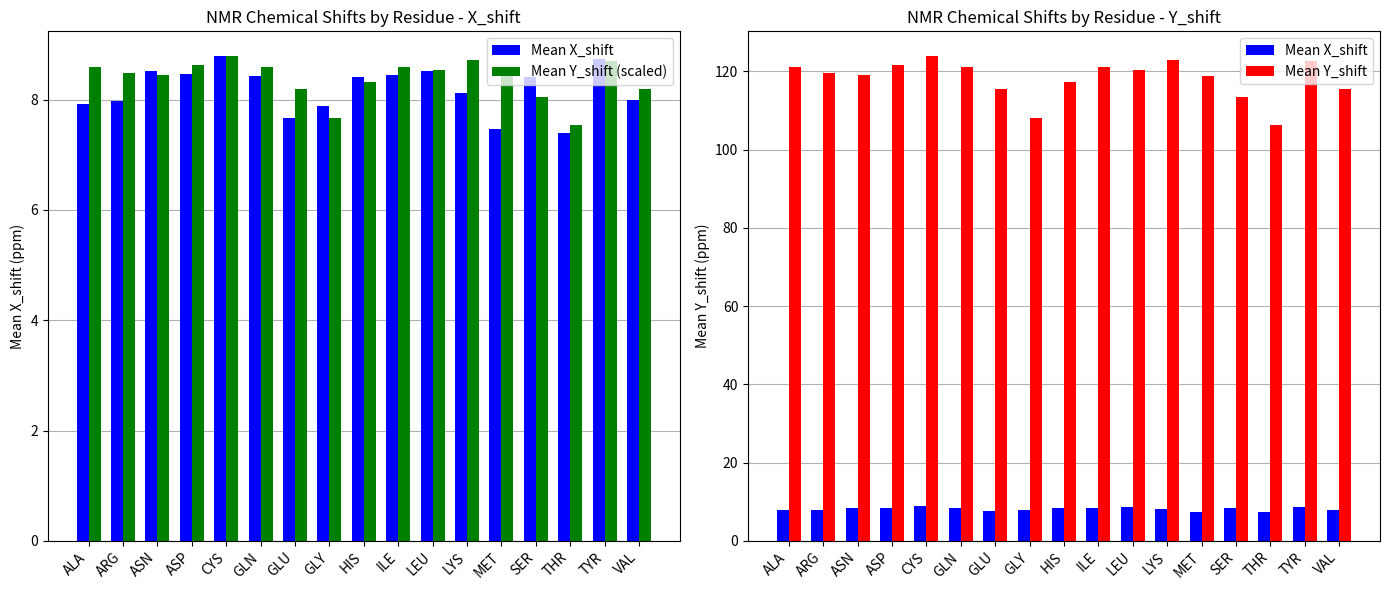

Rank the categories by Mean Y_shift (scaled) value from highest to lowest.

CYS, LYS, TYR, ASP, ALA, ILE, GLN, LEU, ARG, ASN, MET, HIS, VAL, GLU, SER, GLY, THR